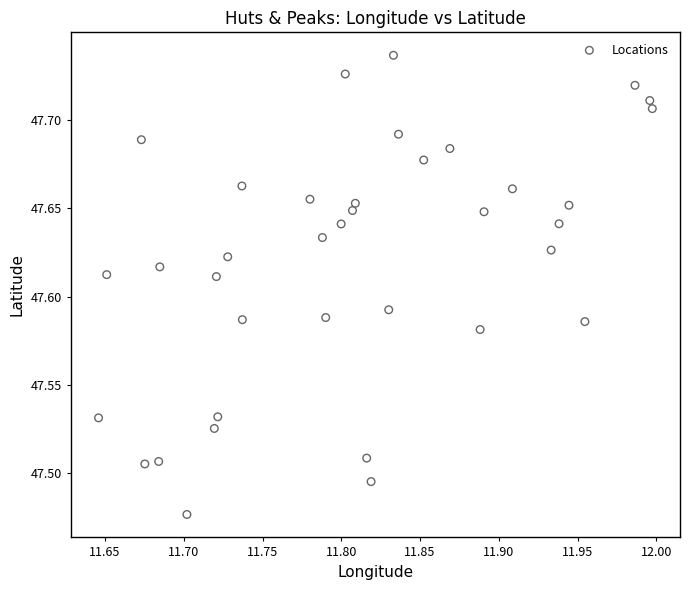

What is the range of X values (max minus min)?

0.4